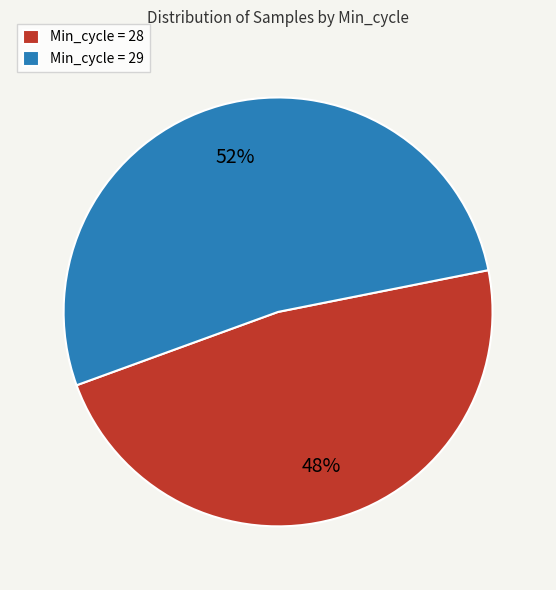

Count the number of slices in the pie.

2